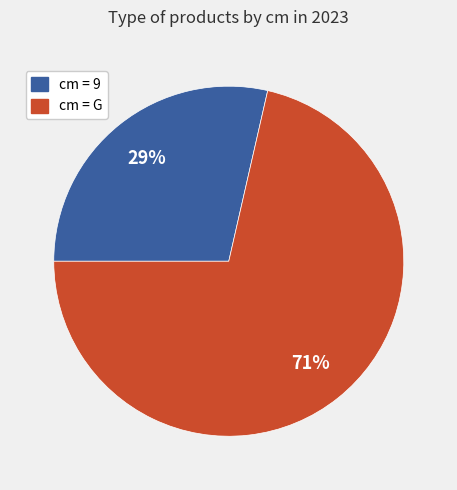

Between cm = G and cm = 9, which is larger?

cm = G